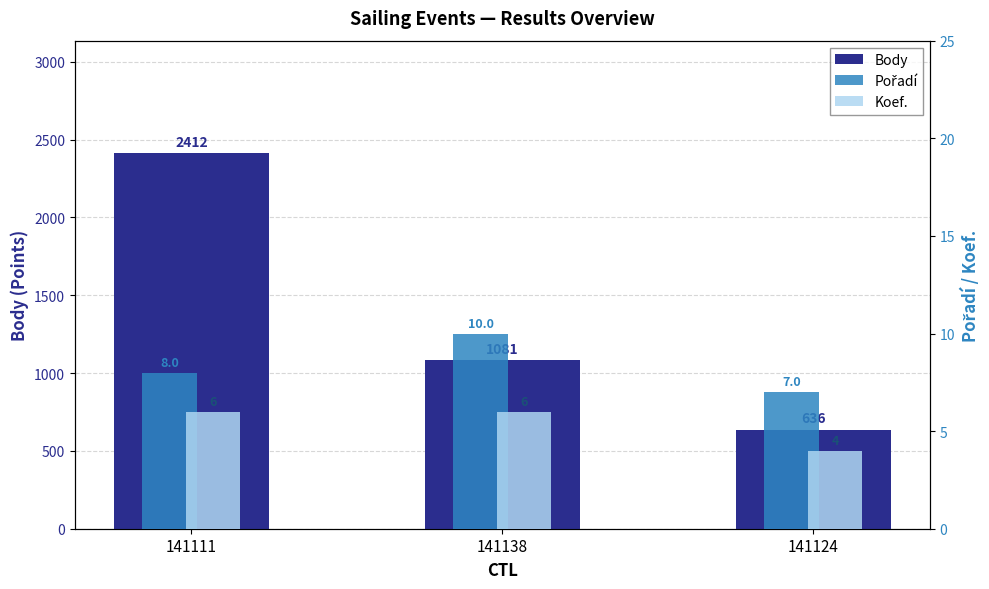

What are all the series names shown in the legend?

Body, Pořadí, Koef.